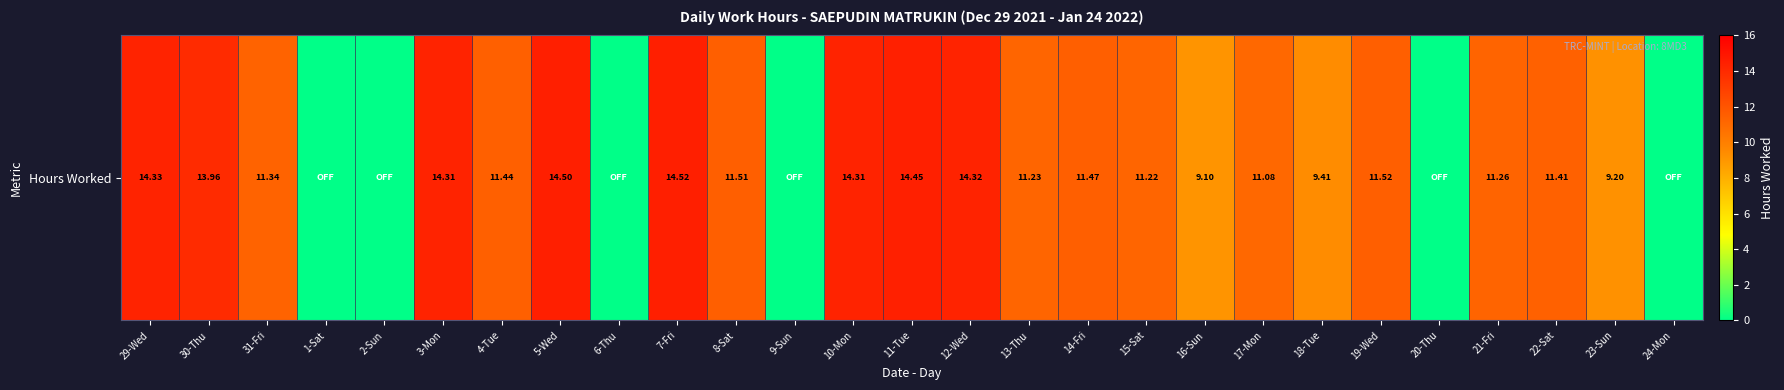

List the labels in order of value, largest first.

7-Fri, 5-Wed, 11-Tue, 29-Wed, 12-Wed, 3-Mon, 10-Mon, 30-Thu, 19-Wed, 8-Sat, 14-Fri, 4-Tue, 22-Sat, 31-Fri, 21-Fri, 13-Thu, 15-Sat, 17-Mon, 18-Tue, 23-Sun, 16-Sun, 1-Sat, 2-Sun, 6-Thu, 9-Sun, 20-Thu, 24-Mon